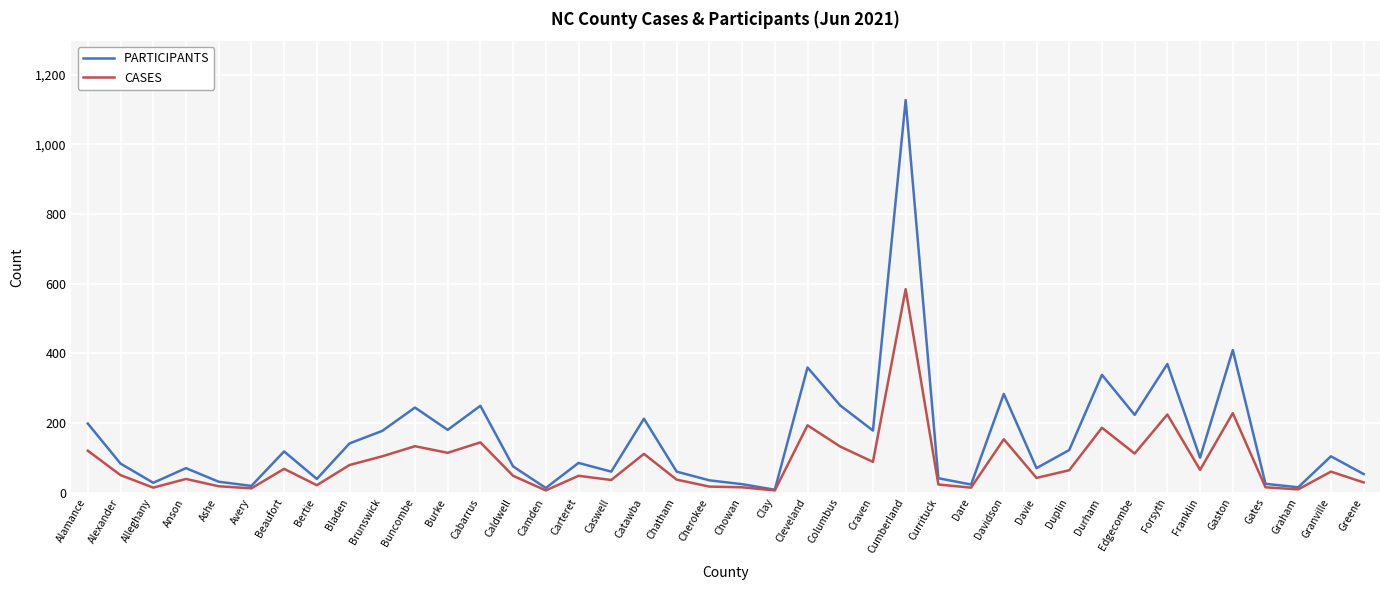

What is the total value across all series at Bertie?

60